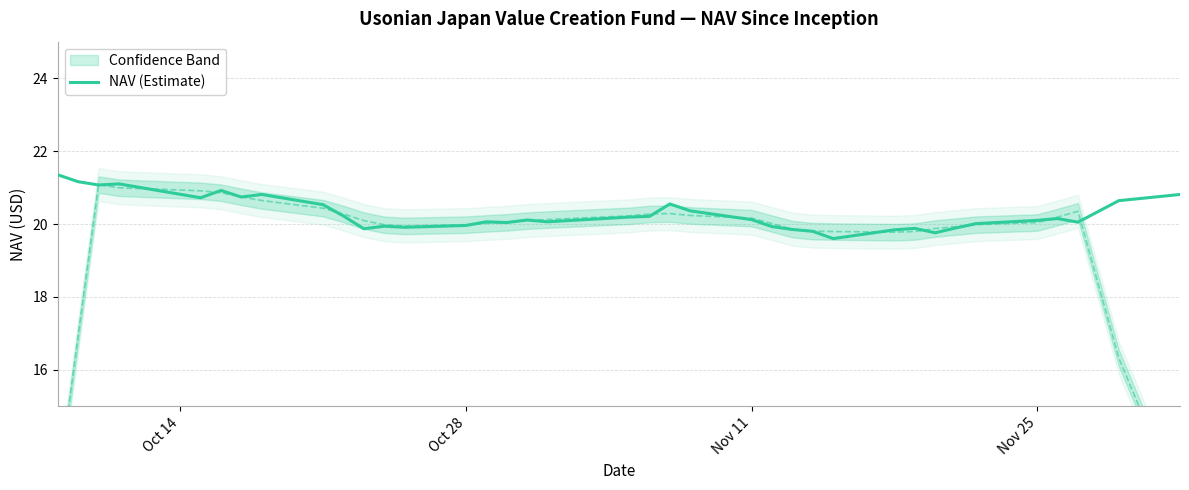

What is the highest value of the NAV (Estimate) series?

21.4